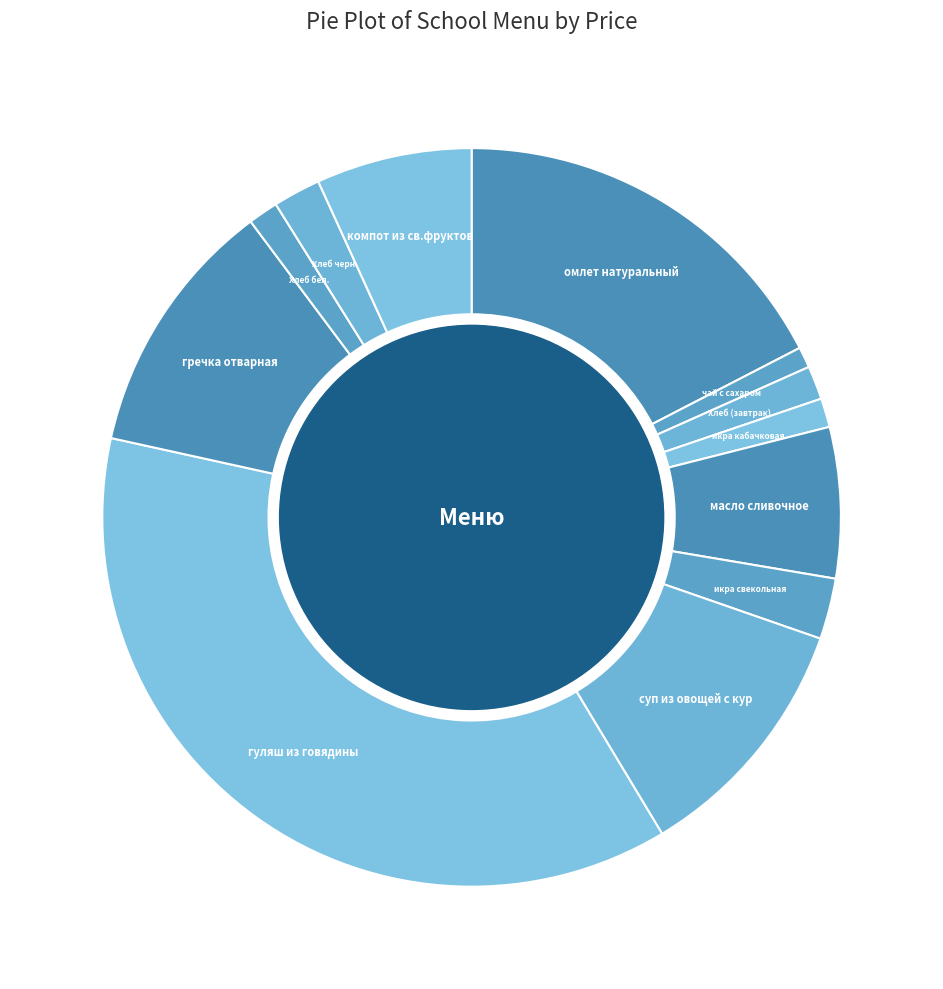

Is there any slice that represents more than half of the pie?

No